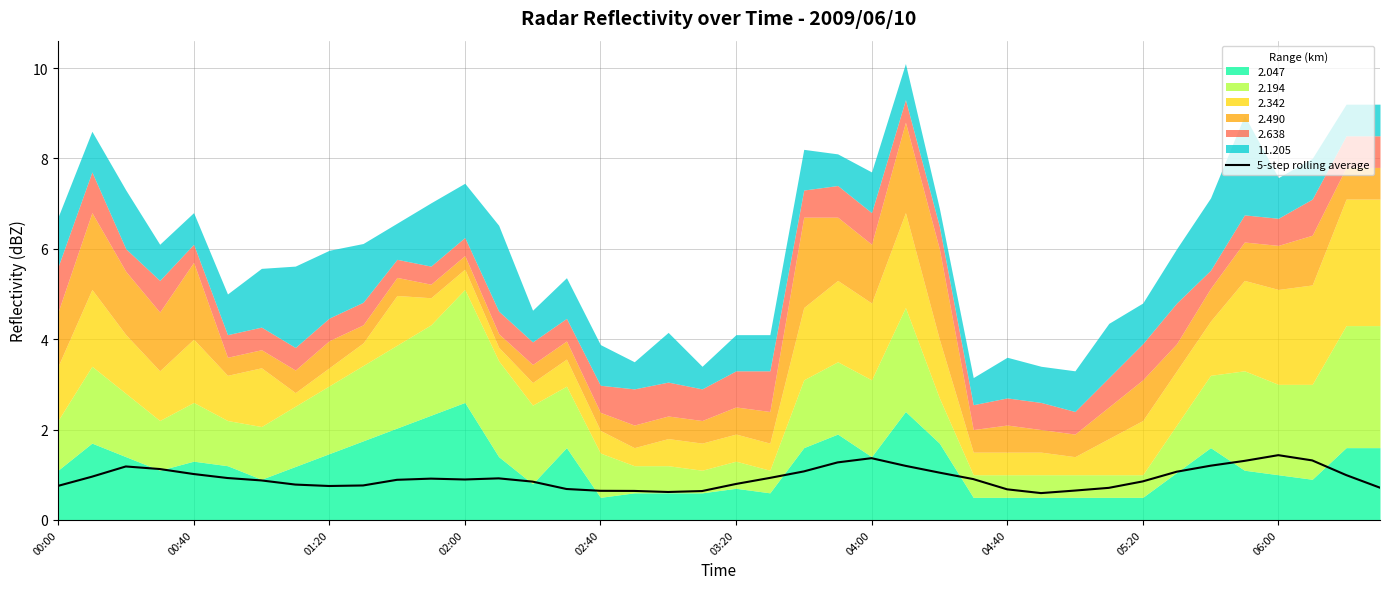

The value at 17 is 0.6. True or false?

True